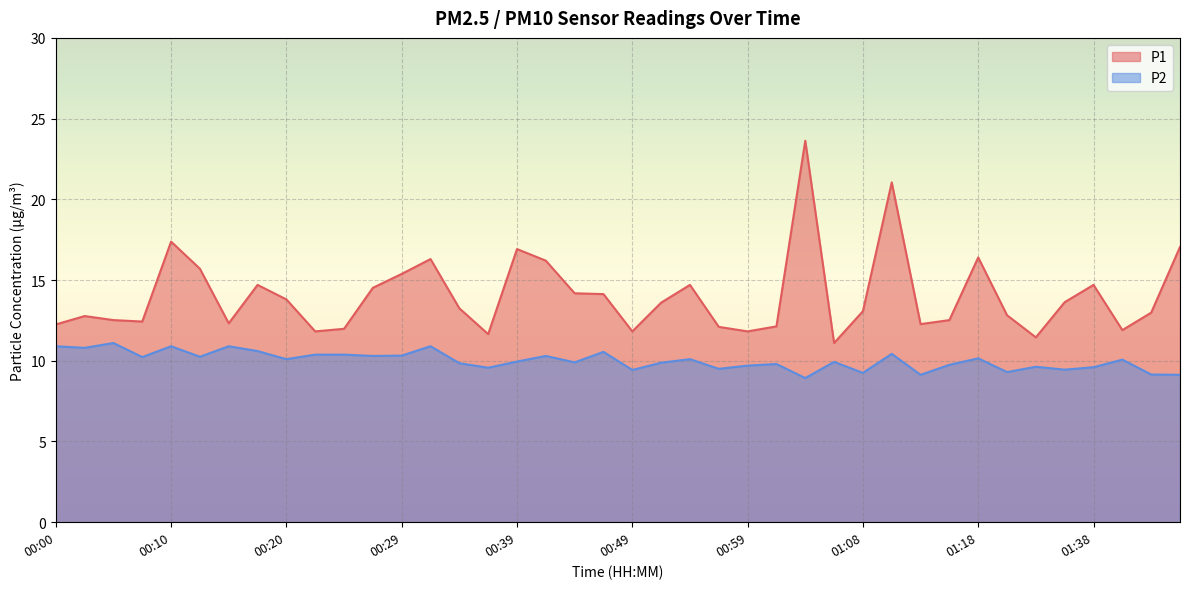

Which series has the largest total across all categories?

P1